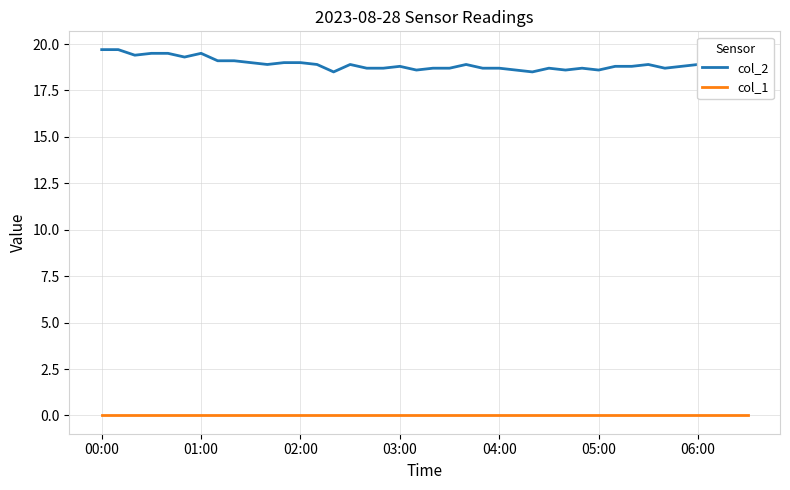

True or false: col_2 and col_1 intersect in this chart.

False